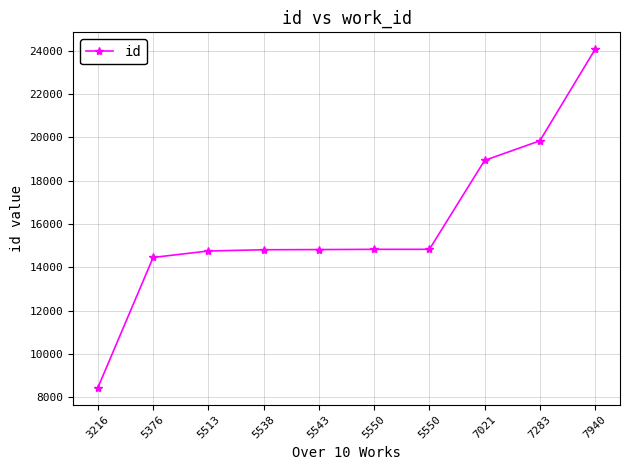

Rank the categories by value from highest to lowest.

7940, 7283, 7021, 5550, 5550, 5543, 5538, 5513, 5376, 3216